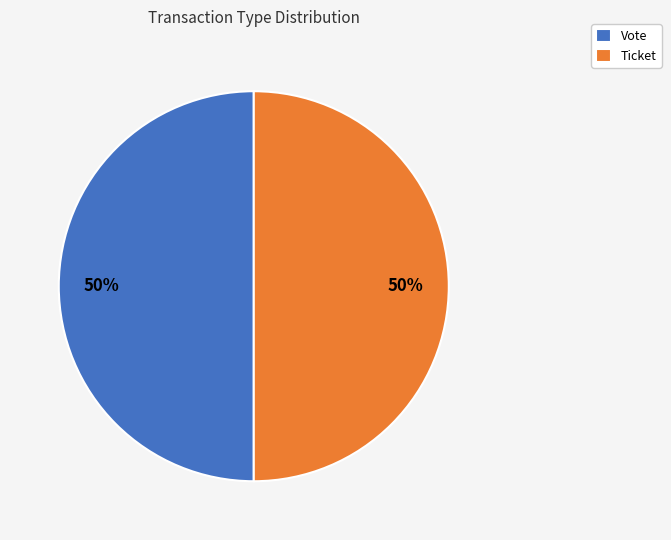

What percentage is the Vote slice, to the nearest percent?

50%